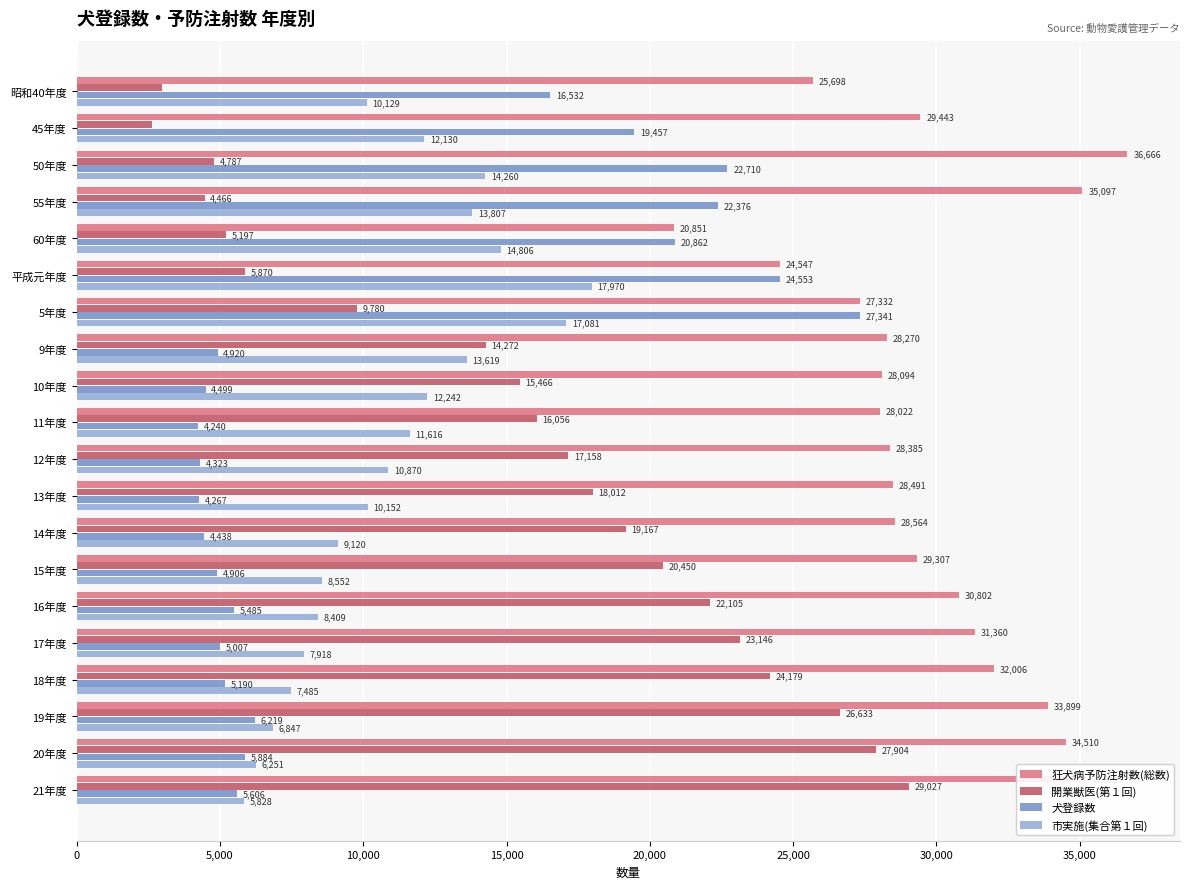

List the series in order of their peak value, highest first.

狂犬病予防注射数(総数), 開業獣医(第１回), 犬登録数, 市実施(集合第１回)